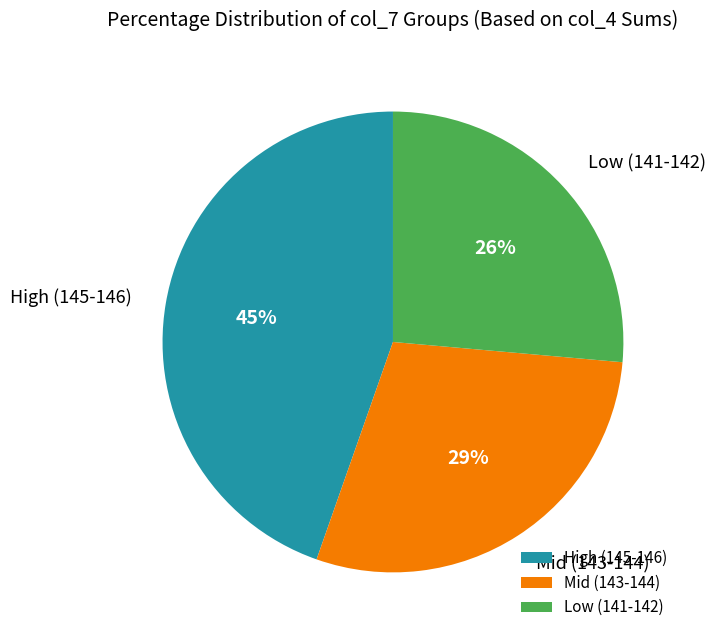

Is there any slice that represents more than half of the pie?

No